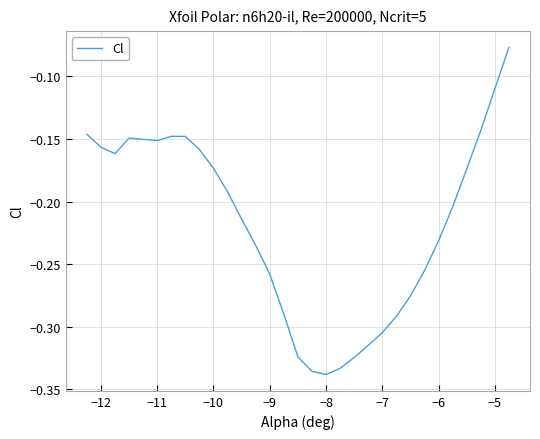

Does the chart have visible grid lines?

Yes